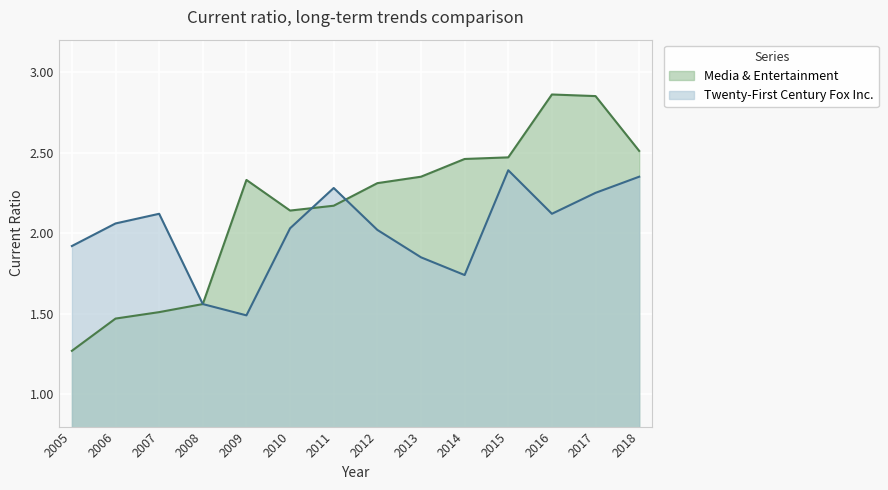

Which has a higher value, 2009 or 2007?

2009